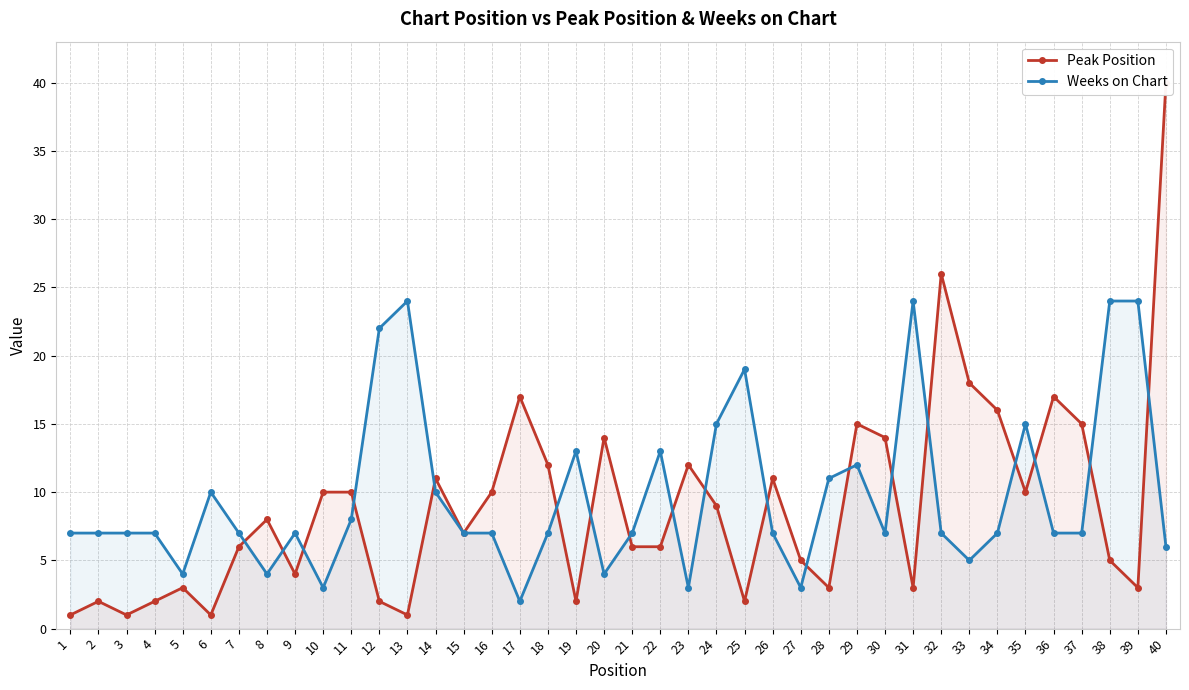

How many values in the Weeks on Chart series are below 7?

9